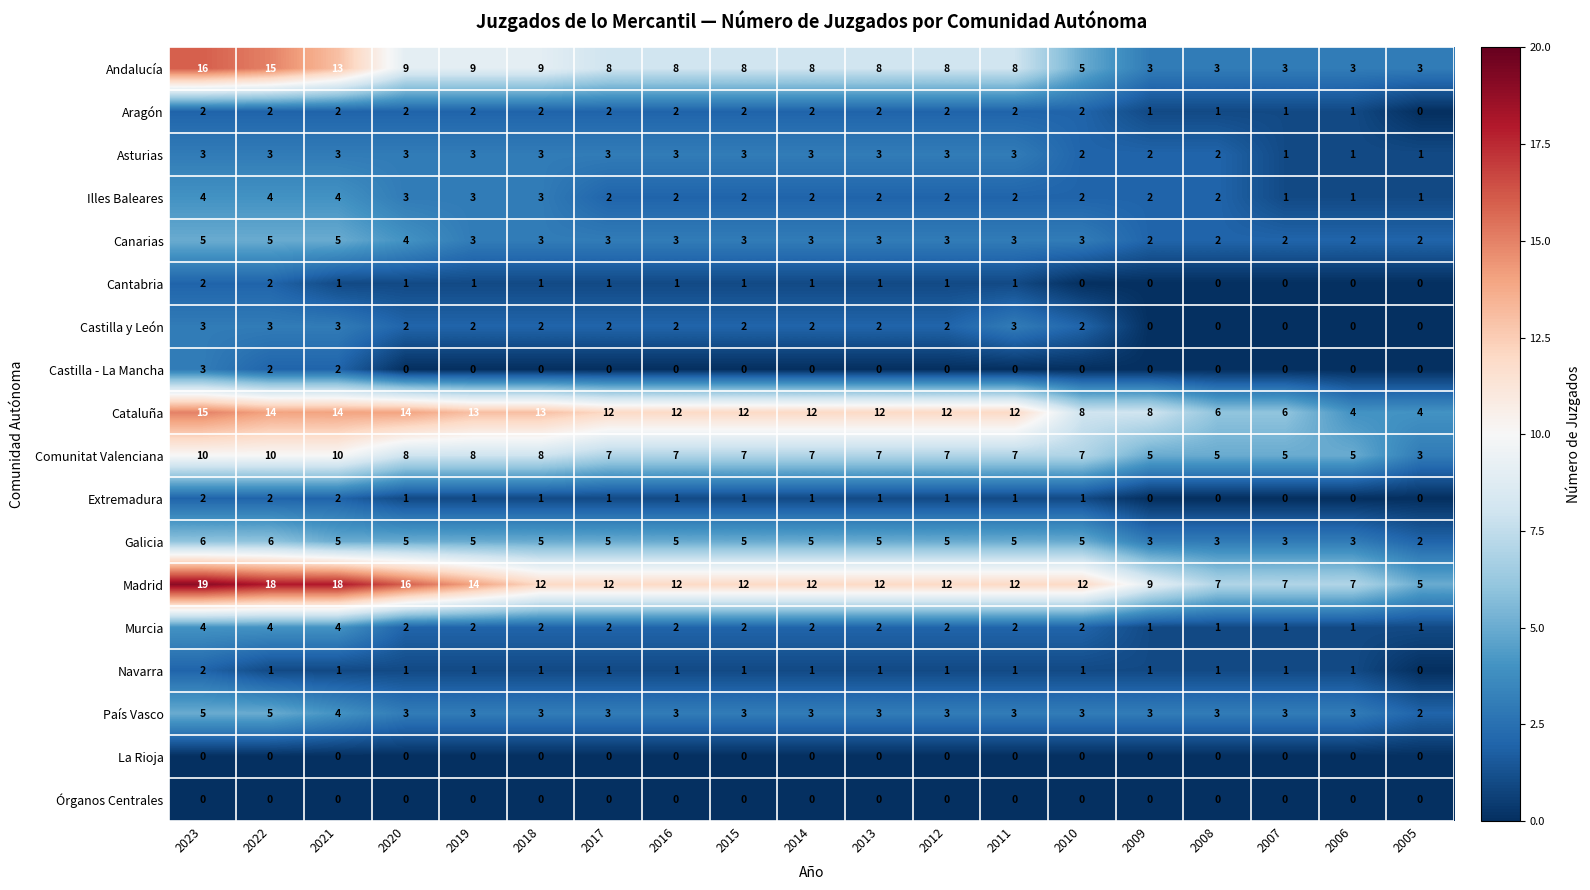

At which category is the sum across all series the highest?

2023